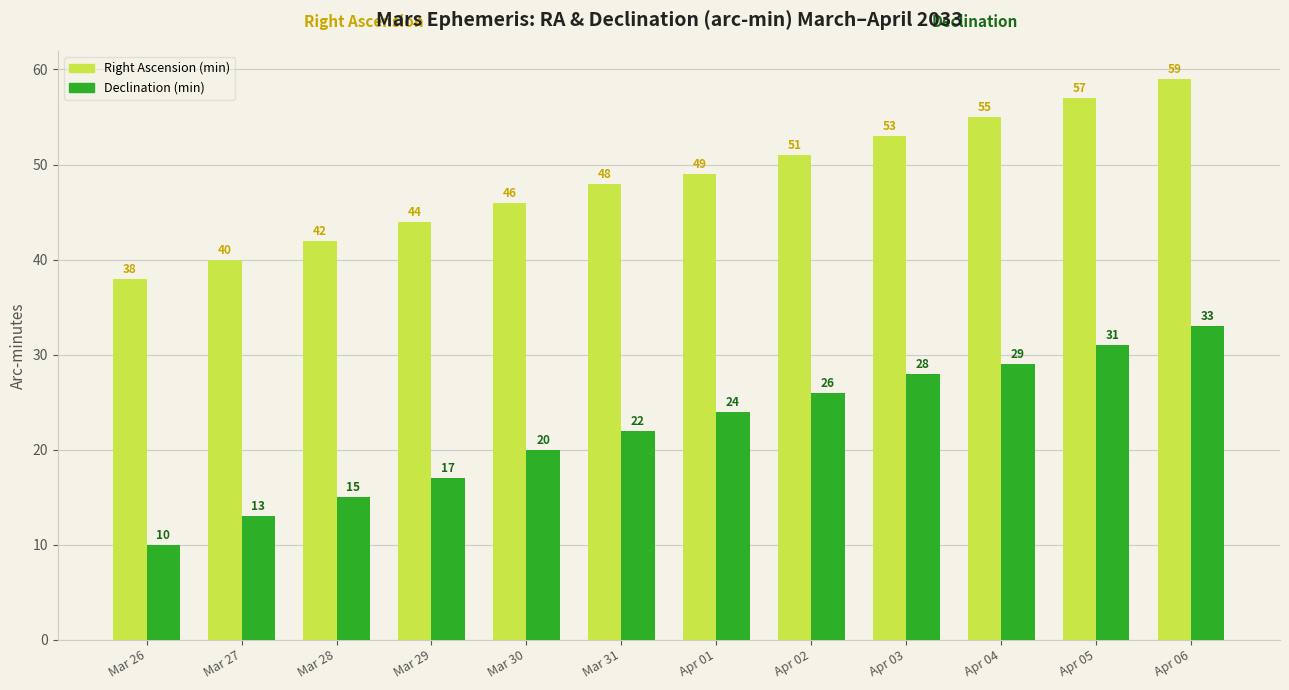

At how many categories does at least one series exceed 22?

12